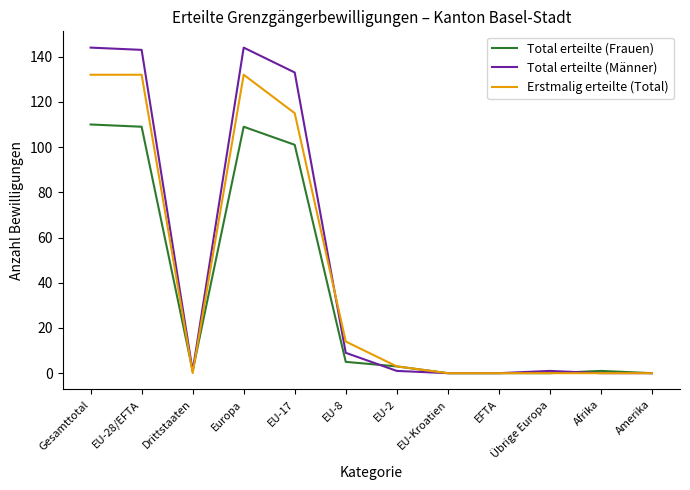

Does the chart have visible grid lines?

No